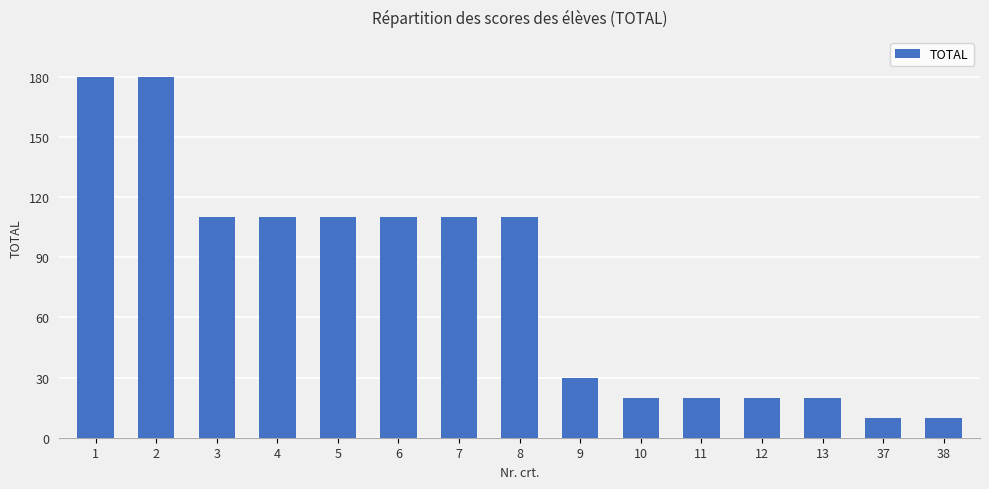

Reading left to right, list all the values displayed in this chart.

1=180	2=180	3=110	4=110	5=110	6=110	7=110	8=110	9=30	10=20	11=20	12=20	13=20	37=10	38=10